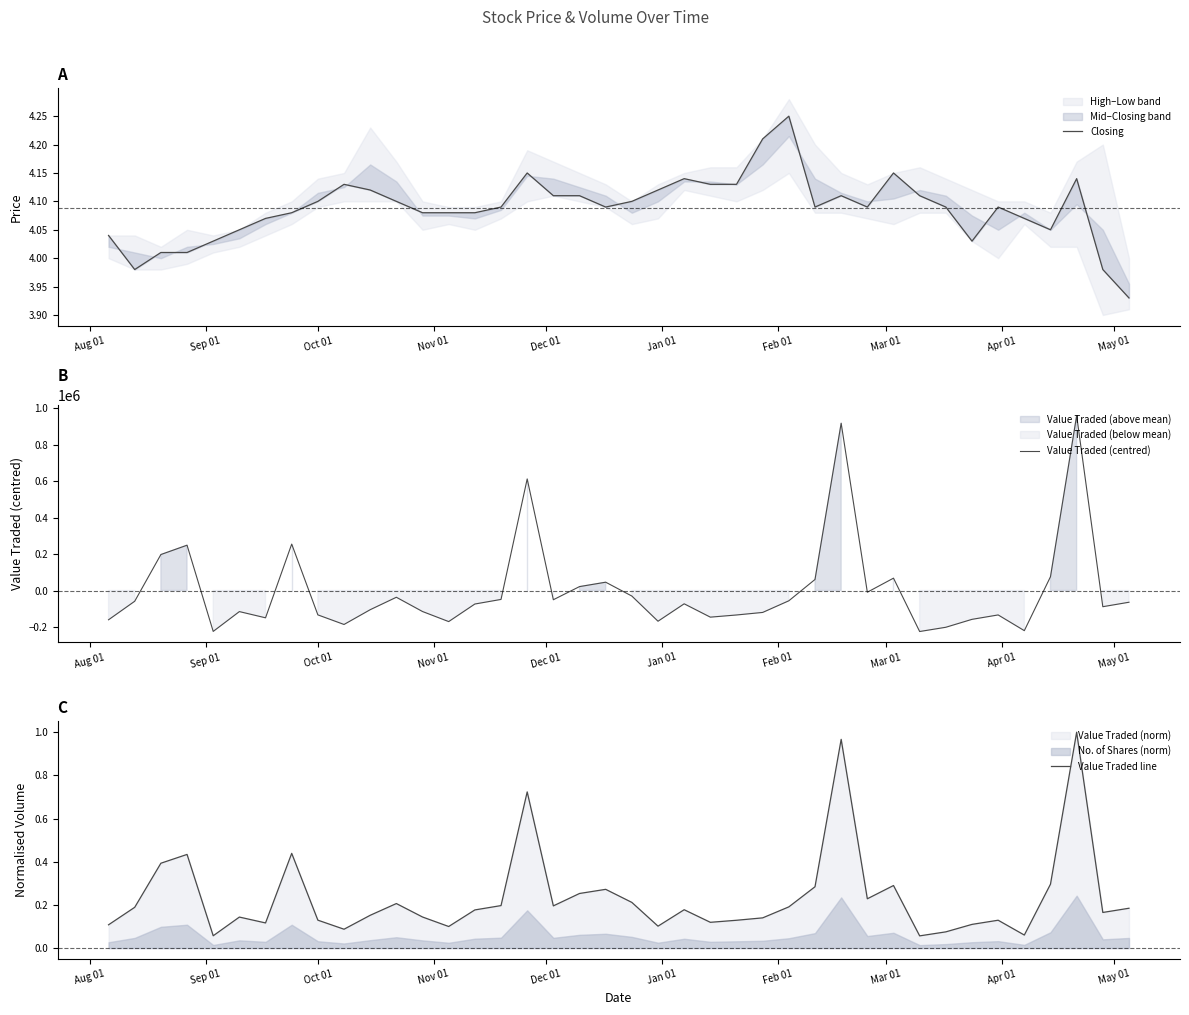

What position from the left is Oct 01?

3